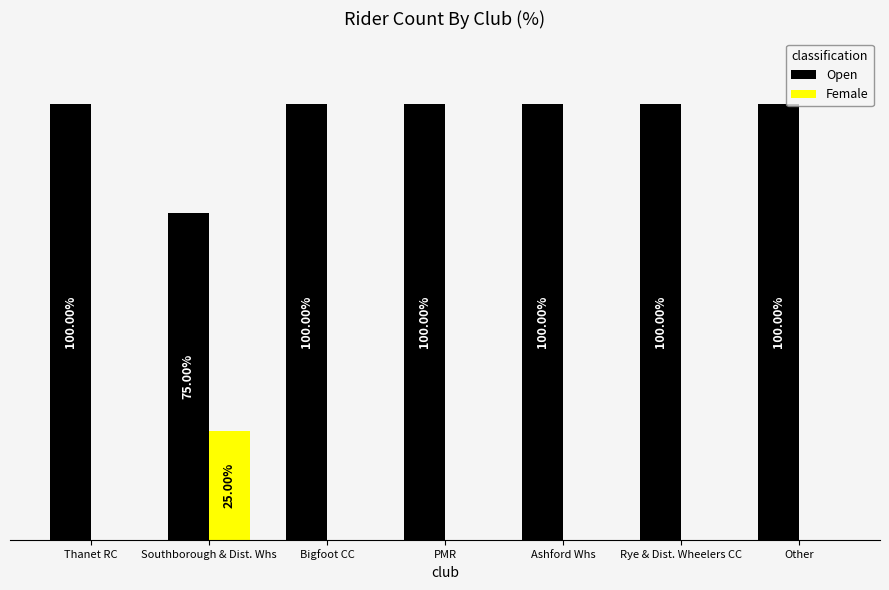

At which label is Open closest to 87?

Southborough & Dist. Whs